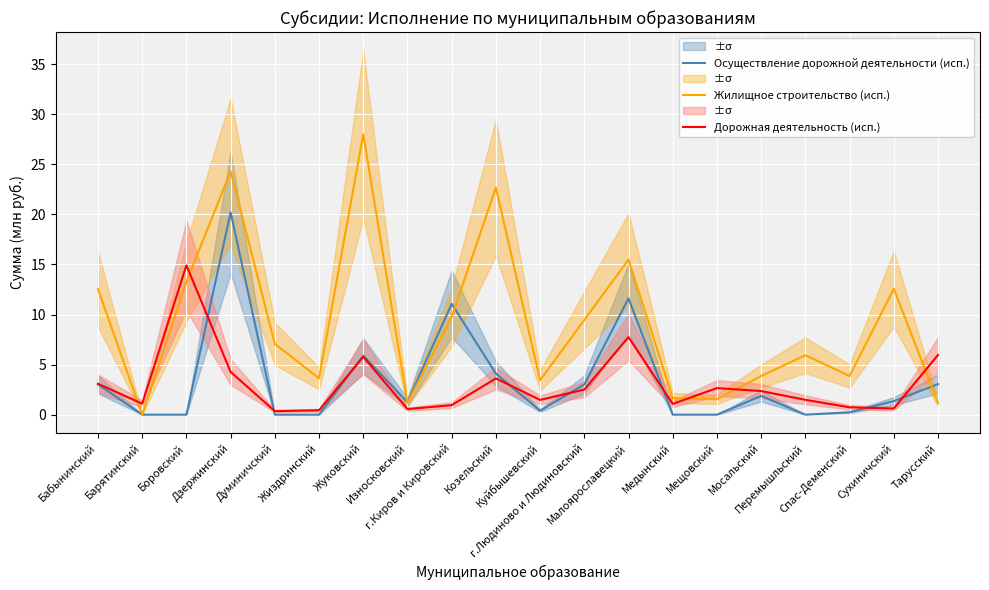

At which label does Осуществление дорожной деятельности (исп.) first exceed 1?

Бабынинский